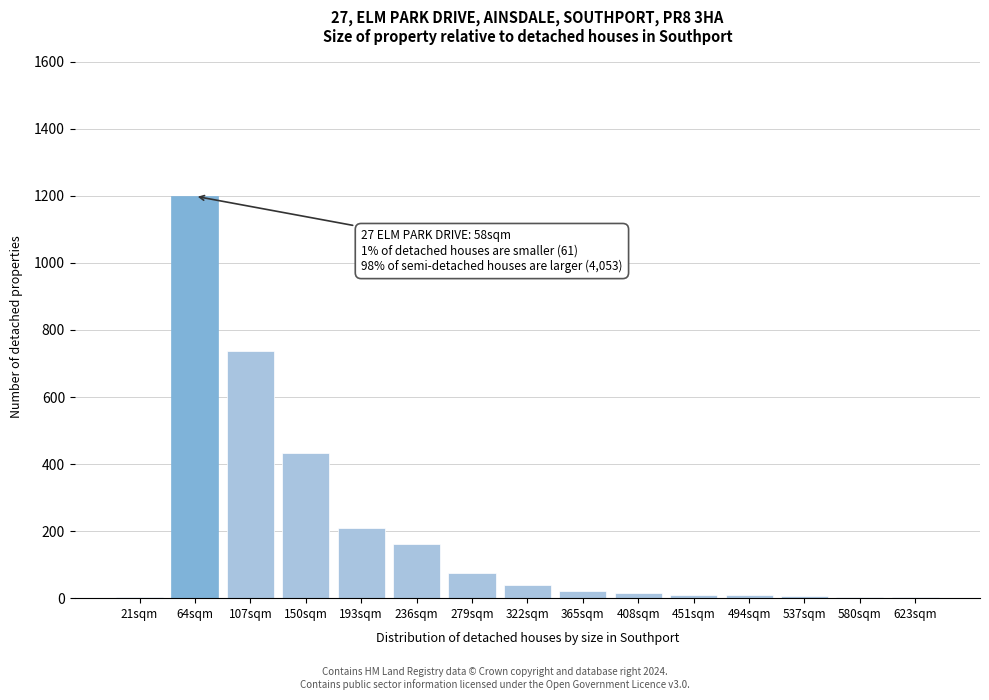

What is the change in value from 279sqm to 322sqm?

-37